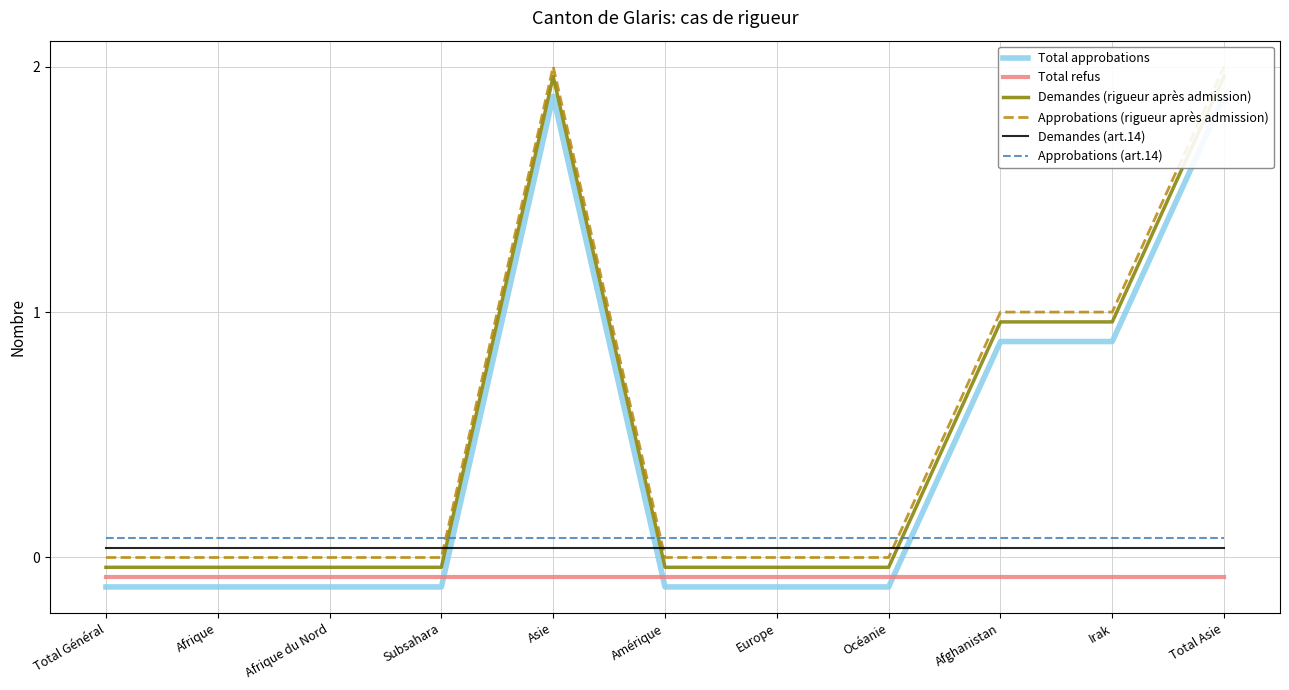

What value does the Demandes (rigueur après admission) series have at Irak?

1.0